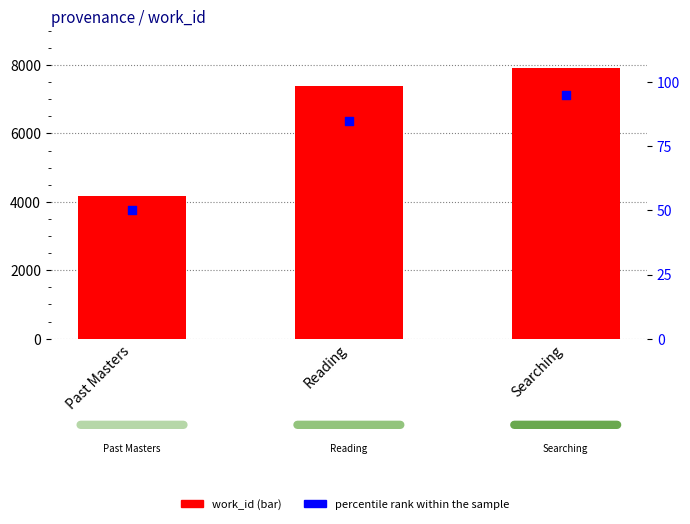

At which category is the sum across all series the highest?

Searching